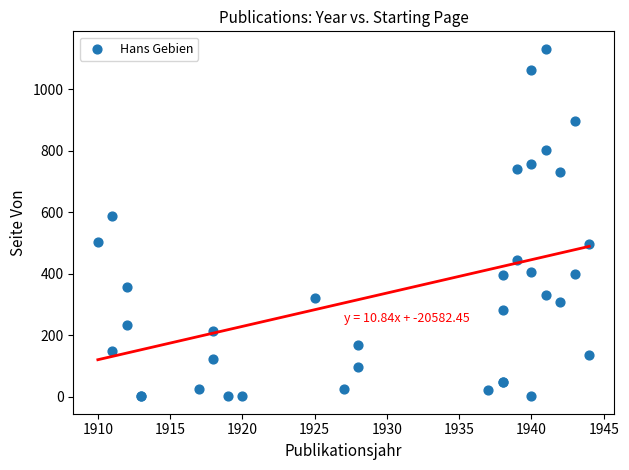

What Y value in the scatter plot is closest to 566?

586